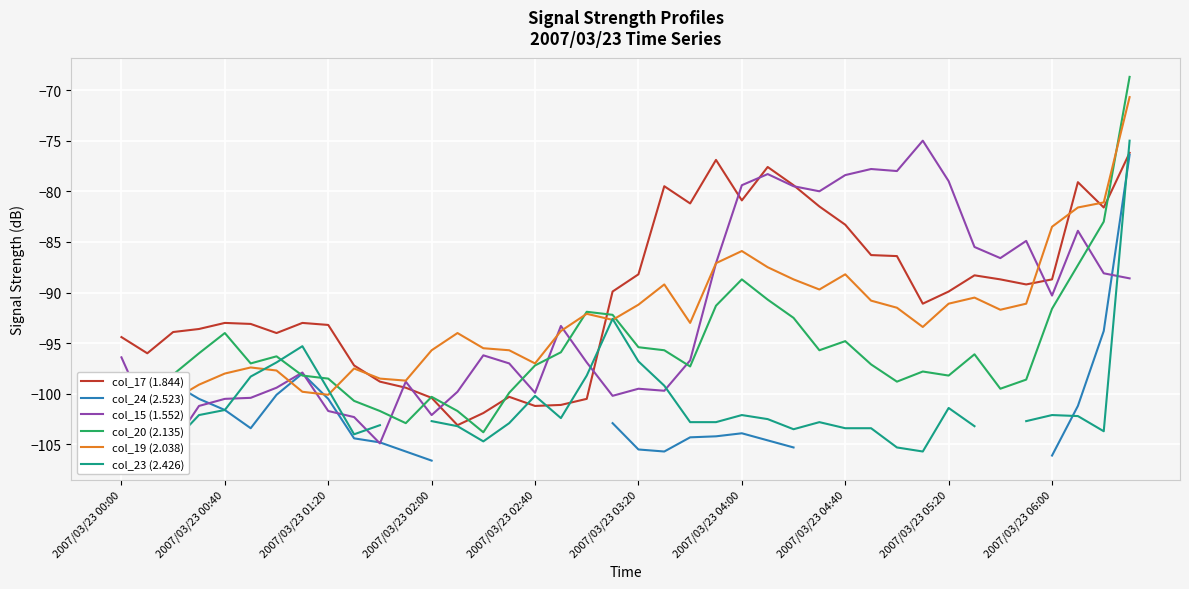

True or false: col_17 (1.844) and col_15 (1.552) cross at least once.

True